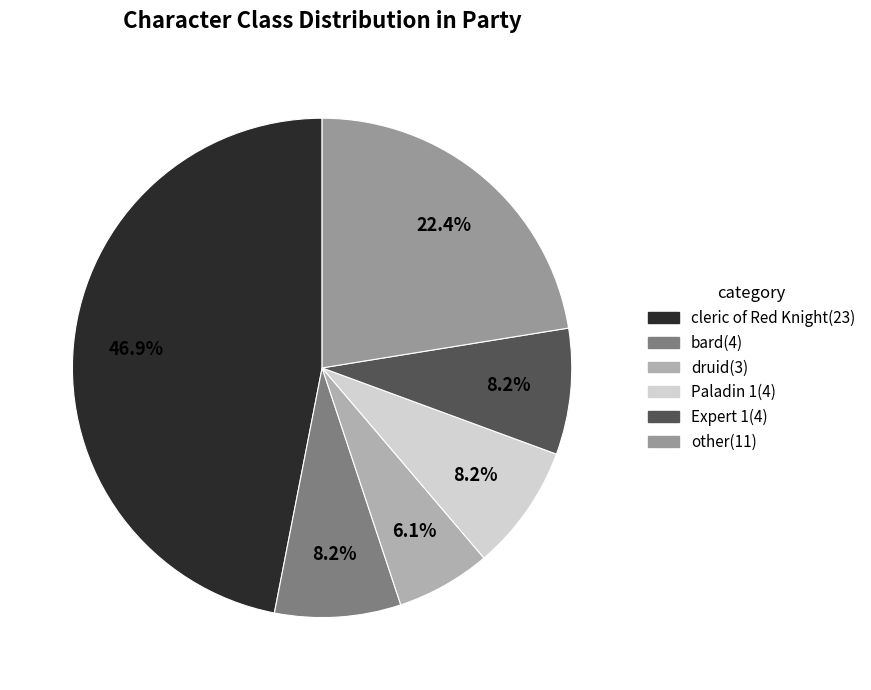

Is it true that Expert 1 is 8% of the pie?

True